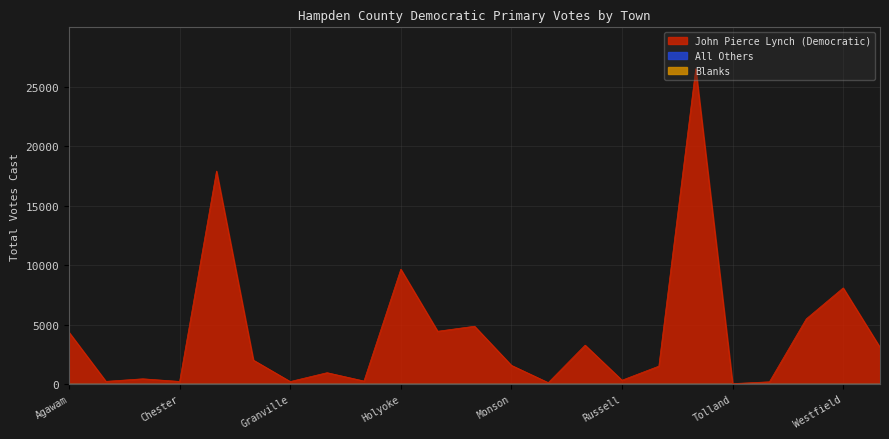

Reading left to right, transcribe all the data shown in this chart.

John Pierce Lynch (Democratic): 4357	238	453	231	17918	2023	223	967	267	9666	4449	4873	1584	130	3281	334	1518	26518	48	201	5494	8094	3091
All Others: 0	0	0	0	0	0	0	0	0	0	0	0	0	0	0	0	0	0	0	0	0	0	0
Blanks: 0	0	0	0	0	0	0	0	0	0	0	0	0	0	0	0	0	0	0	0	0	0	0